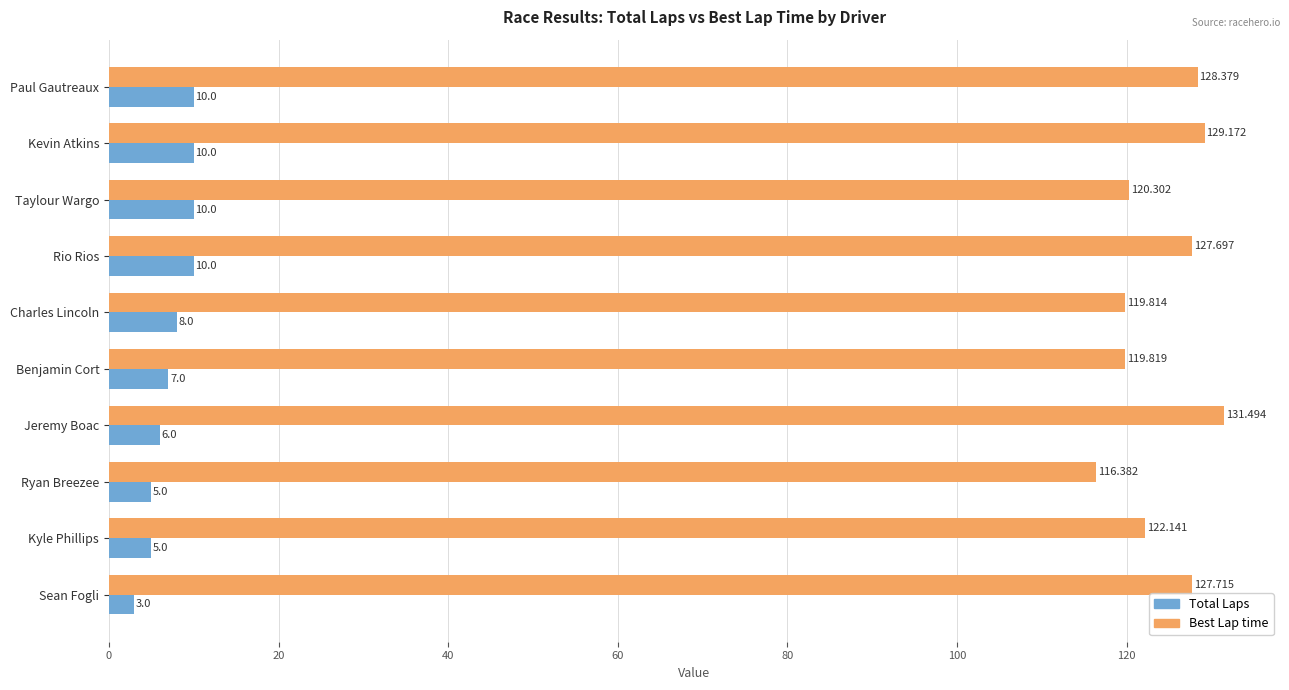

Which category has the lowest value in the Best Lap time series?

Ryan Breezee